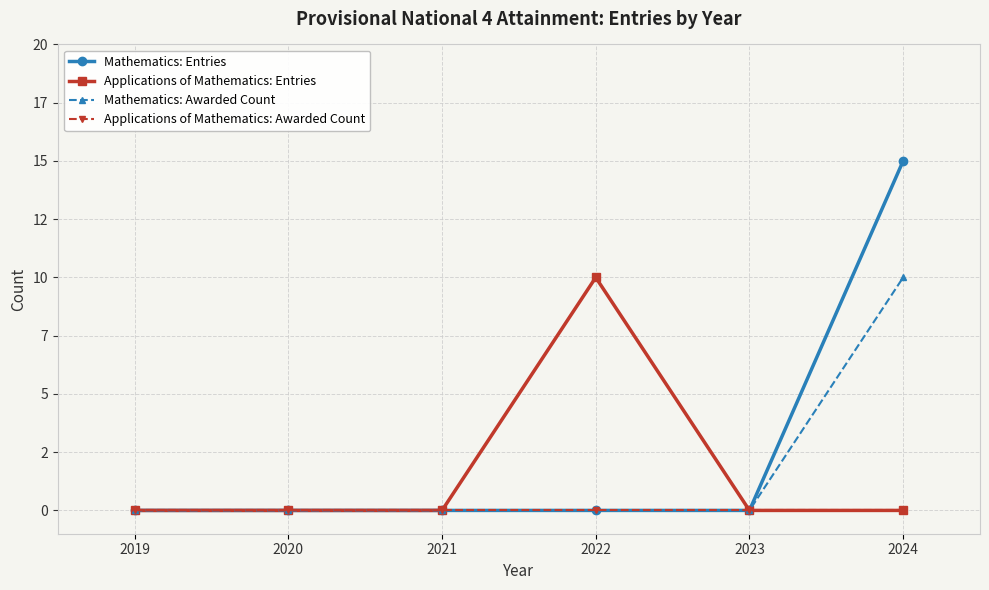

Rank the categories by Applications of Mathematics: Entries value from highest to lowest.

2022, 2019, 2020, 2021, 2023, 2024